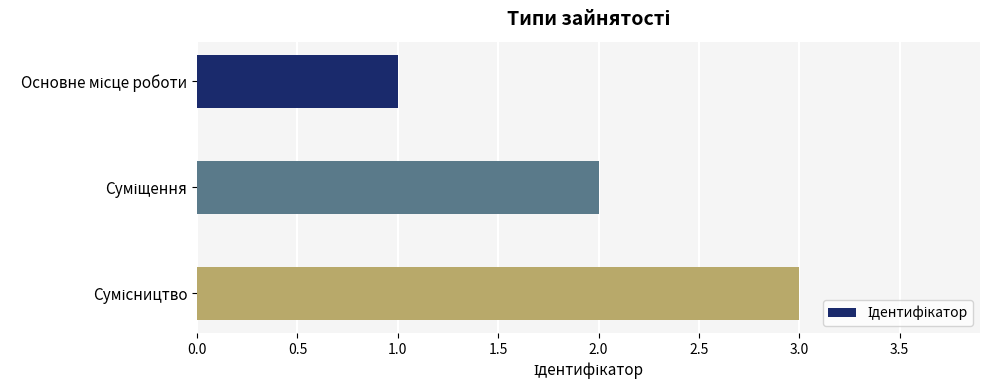

What is the minimum value shown in the chart?

1